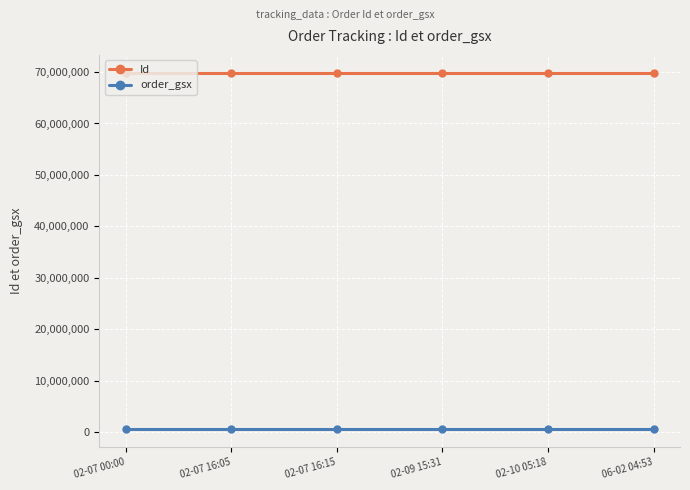

Is the value of order_gsx at 02-07 00:00 greater than the value of Id at 02-07 00:00?

No